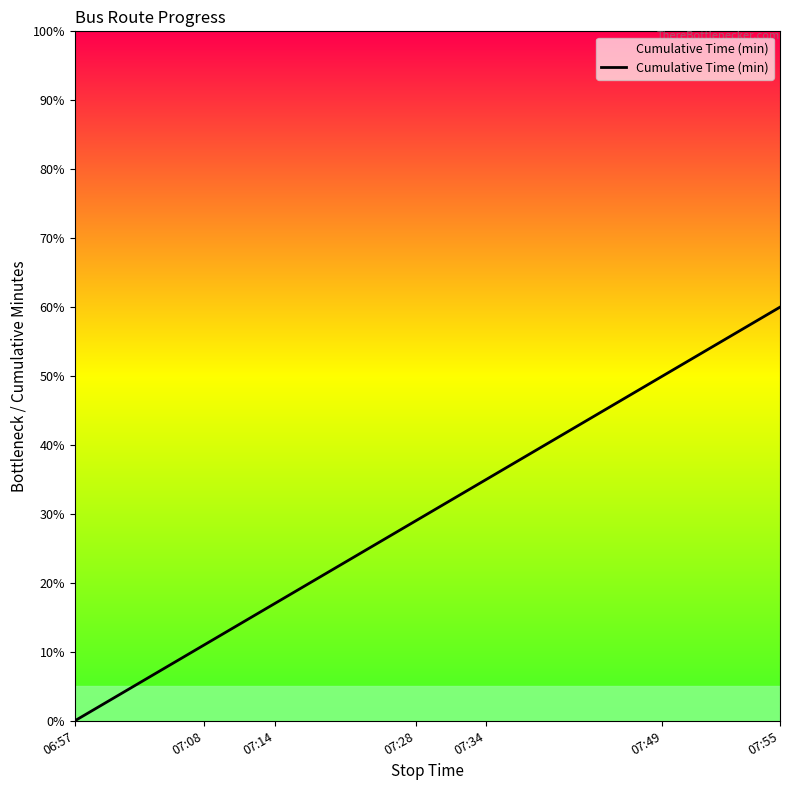

Reading right to left, extract all data points from this chart.

60	55	50	49	41	35	34	33	32	29	28	26	22	19	17	16	15	14	13	11	10	7	3	0